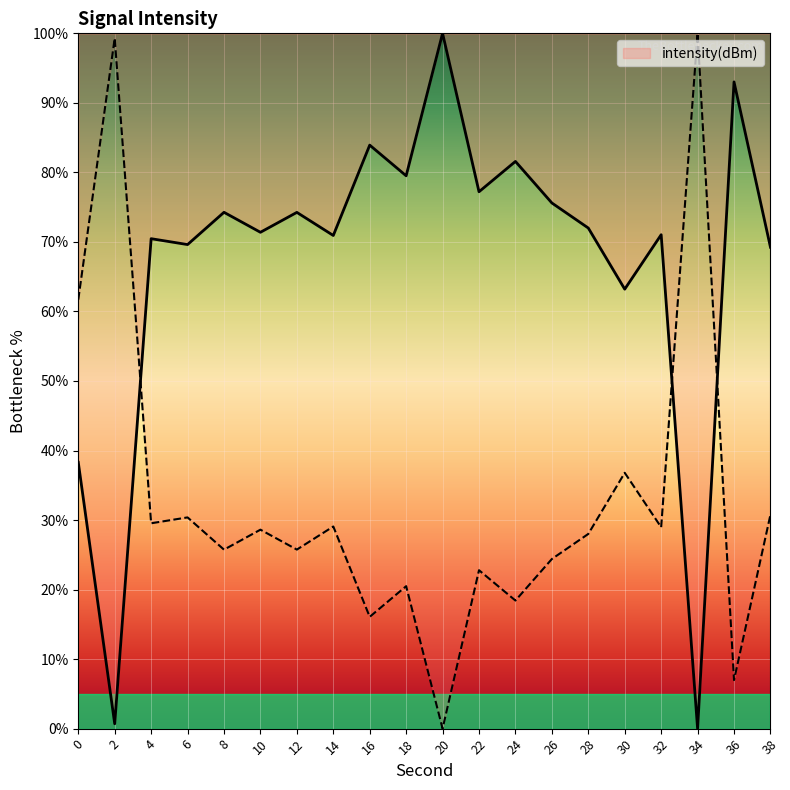

Reading left to right, list all the values displayed in this chart.

38.3	0.7	70.5	69.6	74.3	71.4	74.2	70.9	83.9	79.5	100.0	77.2	81.6	75.6	72.0	63.2	71.0	-0.0	93.0	69.2